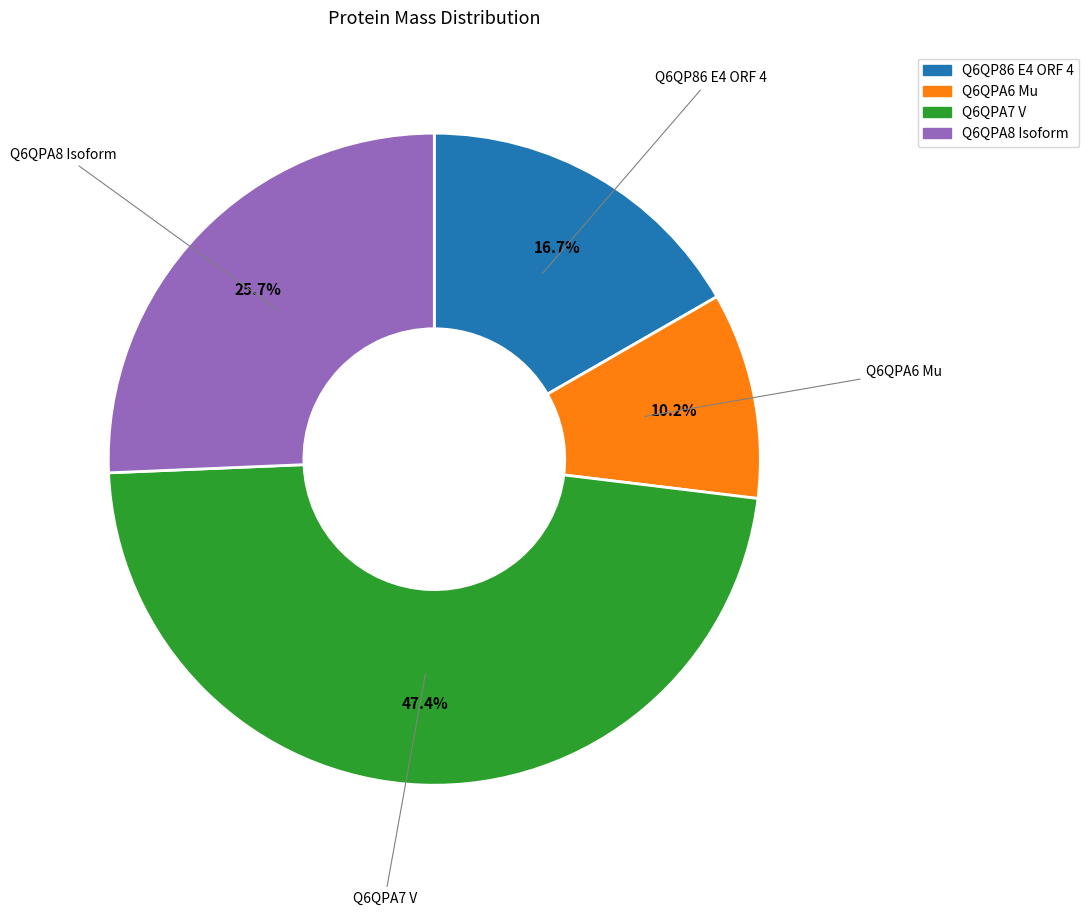

The Q6QPA8 Isoform slice represents 26% of the pie. True or false?

True